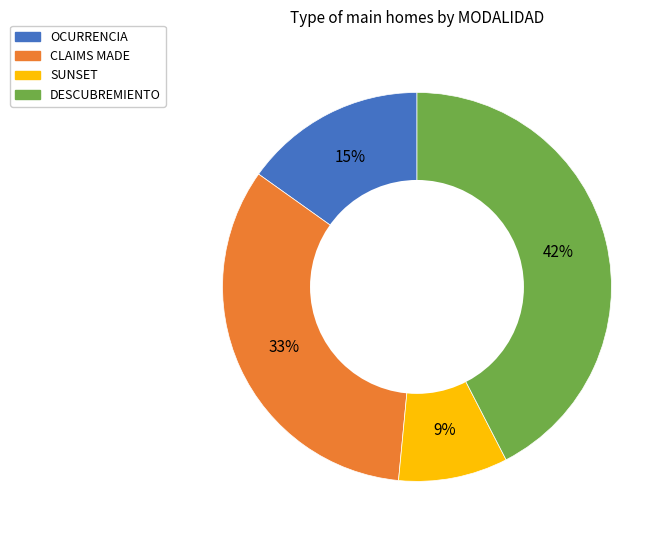

Do CLAIMS MADE and SUNSET together represent more than half of the pie?

No